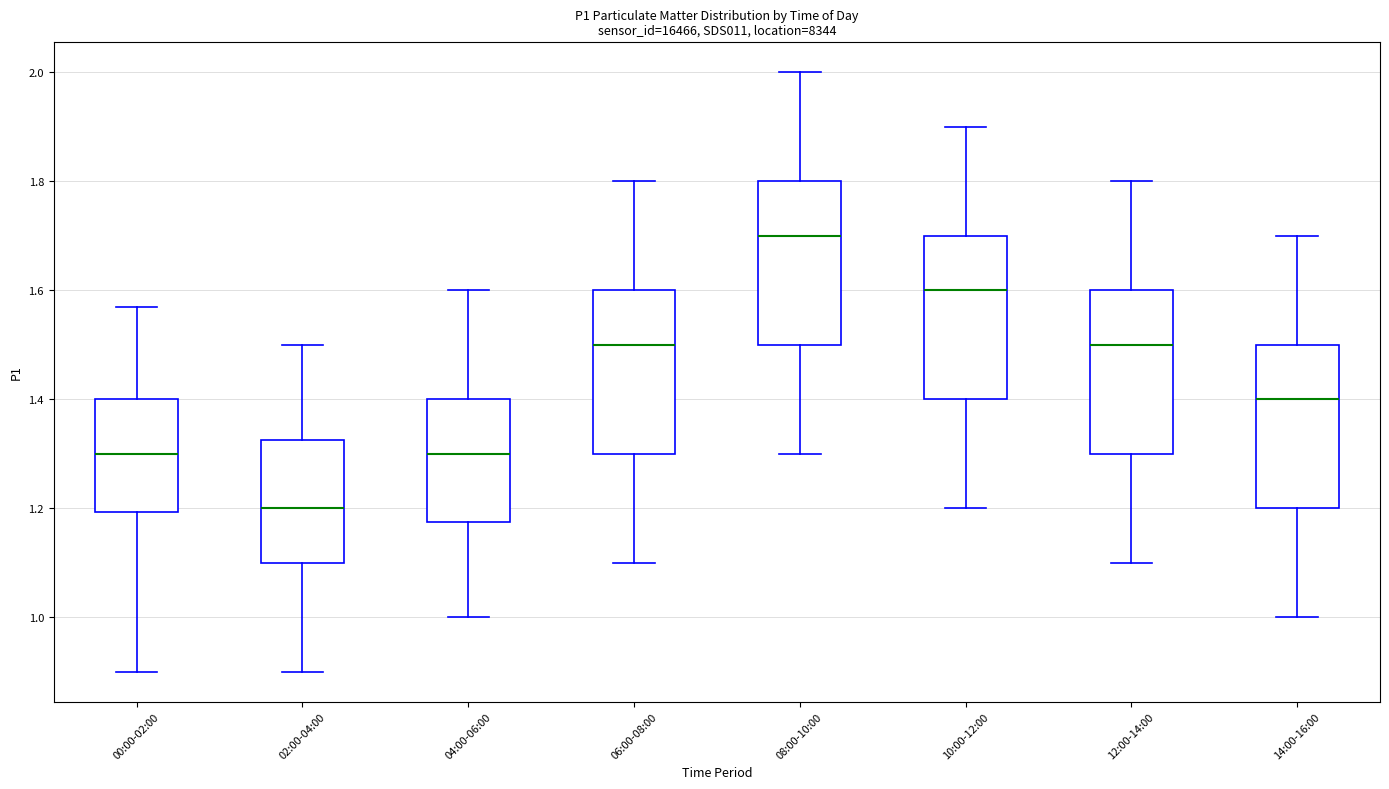

Reading left to right, read every box against the y-axis: the position of its median line, the range the box covers, and the ends of its whiskers. The values are not printed on the chart, so give them approximately, as read against the axis.

00:00-02:00: median 1.30, box 1.20 to 1.40, whiskers 0.90 to 1.58
02:00-04:00: median 1.20, box 1.10 to 1.32, whiskers 0.90 to 1.50
04:00-06:00: median 1.30, box 1.18 to 1.40, whiskers 1.00 to 1.60
06:00-08:00: median 1.50, box 1.30 to 1.60, whiskers 1.10 to 1.80
08:00-10:00: median 1.70, box 1.50 to 1.80, whiskers 1.30 to 2.00
10:00-12:00: median 1.60, box 1.40 to 1.70, whiskers 1.20 to 1.90
12:00-14:00: median 1.50, box 1.30 to 1.60, whiskers 1.10 to 1.80
14:00-16:00: median 1.40, box 1.20 to 1.50, whiskers 1.00 to 1.70